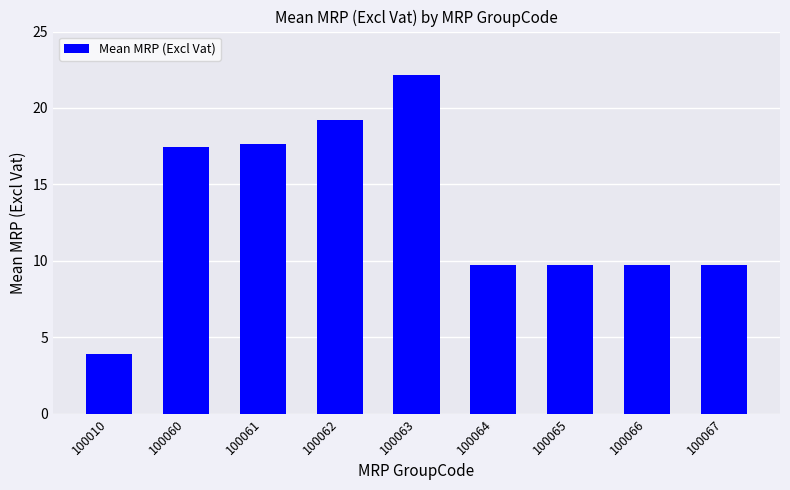

Between 100064 and 100062, which is larger?

100062